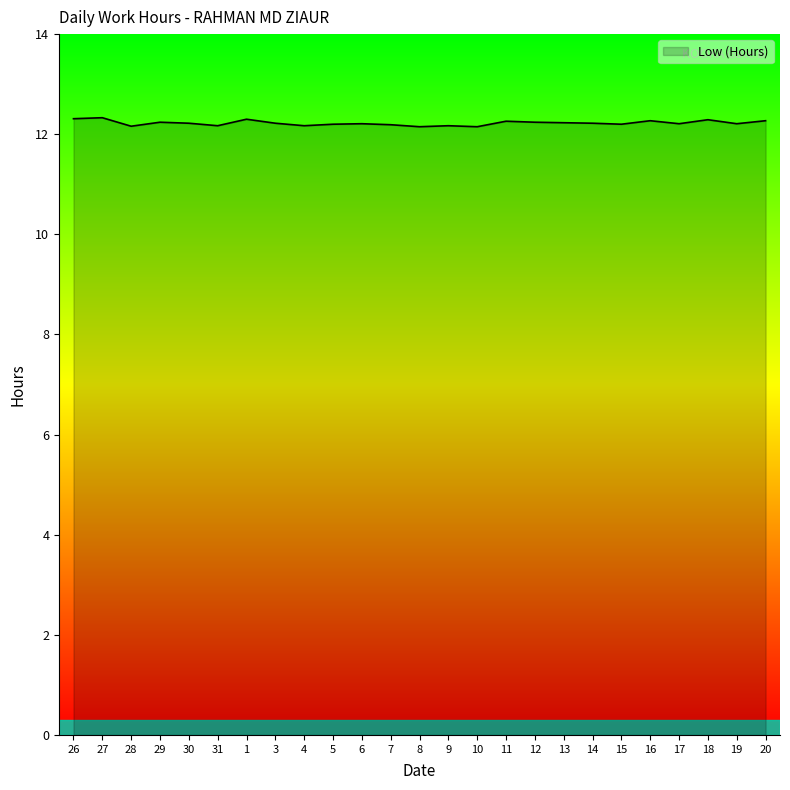

What is the greatest value displayed?

12.3